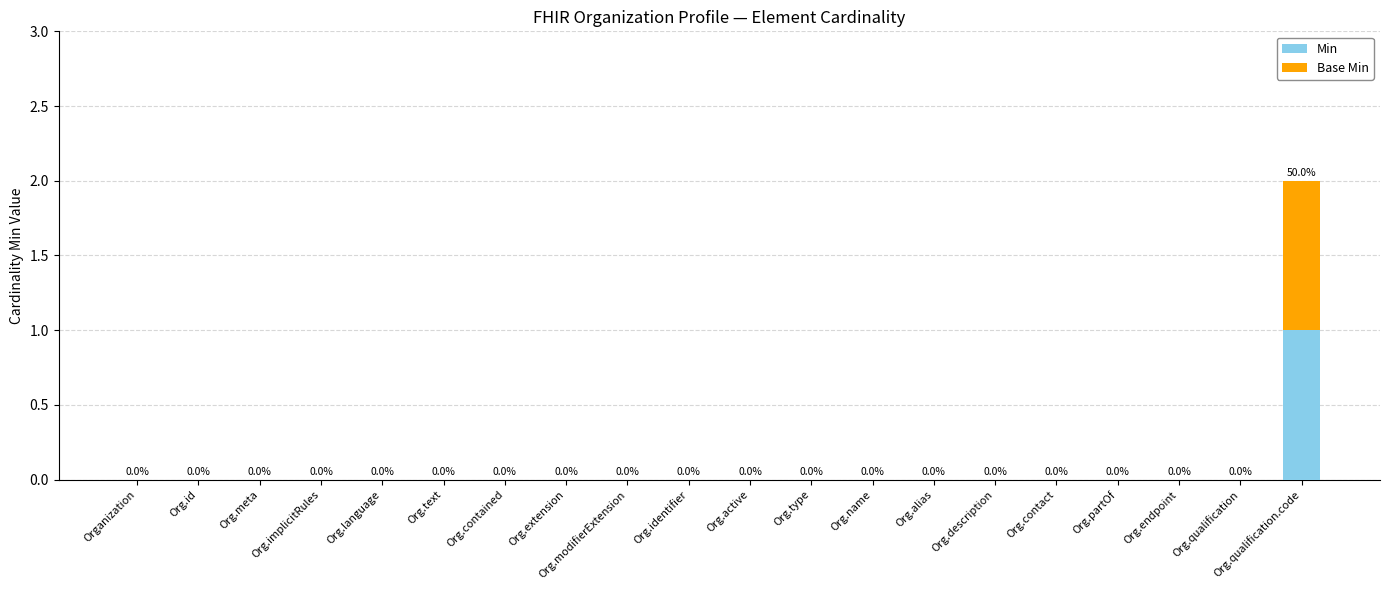

At which label does Min reach its peak?

Org.qualification.code